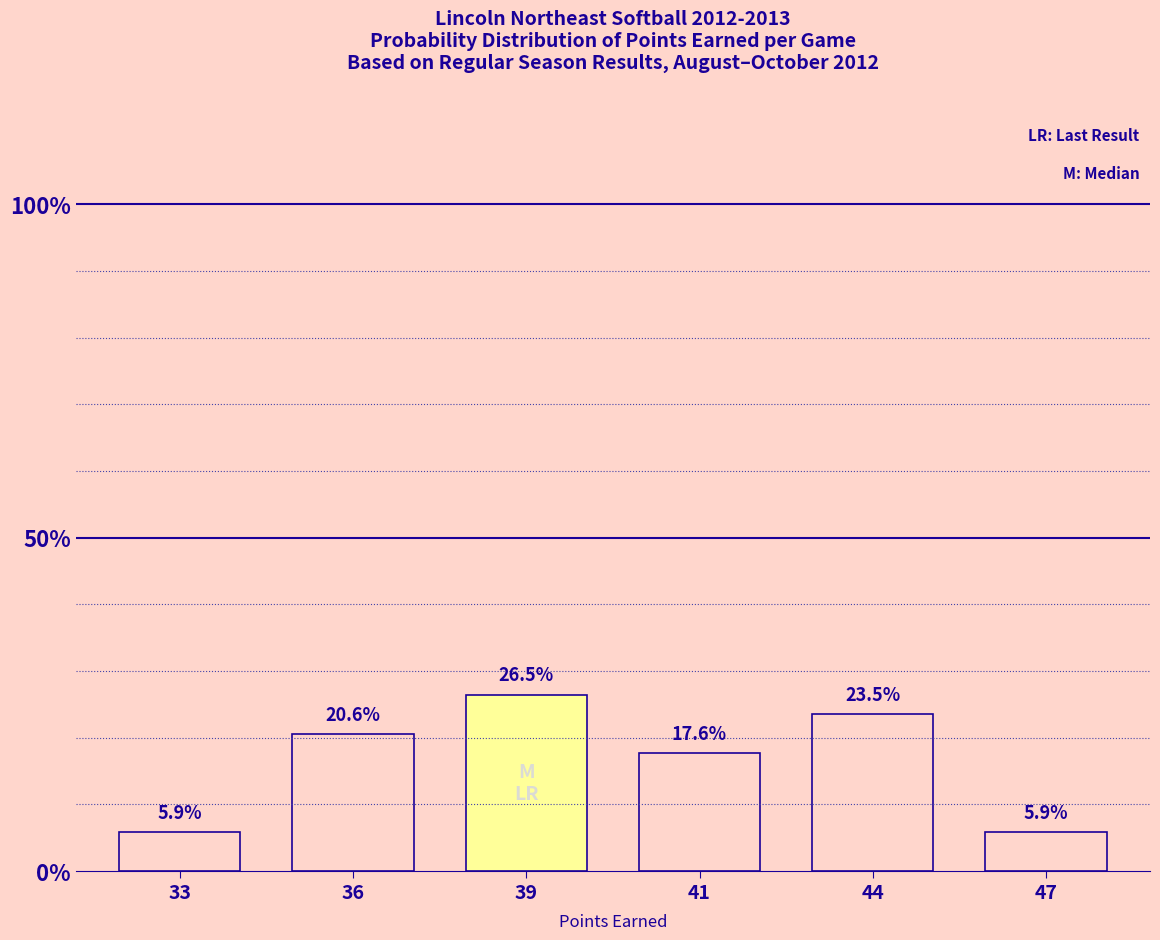

What is the smallest value displayed?

5.9